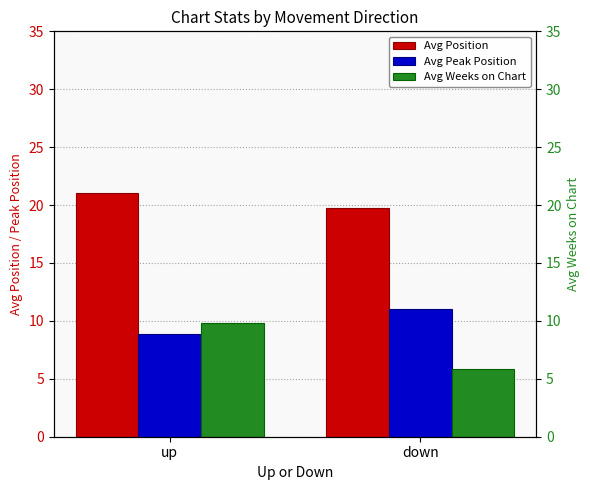

How many Avg Weeks on Chart values are between 5 and 9?

1